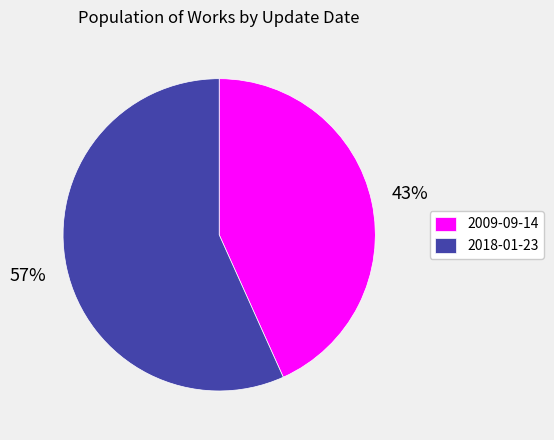

True or false: 2009-09-14 accounts for 43% of the total.

True